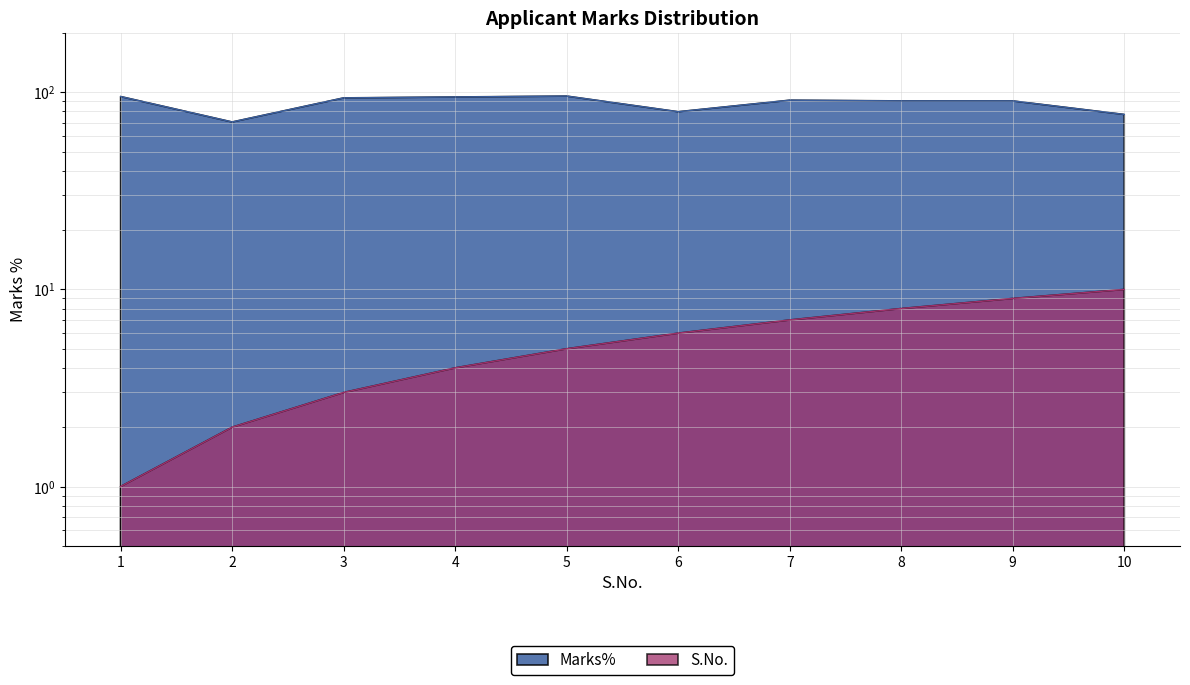

What is the greatest value displayed?

95.8